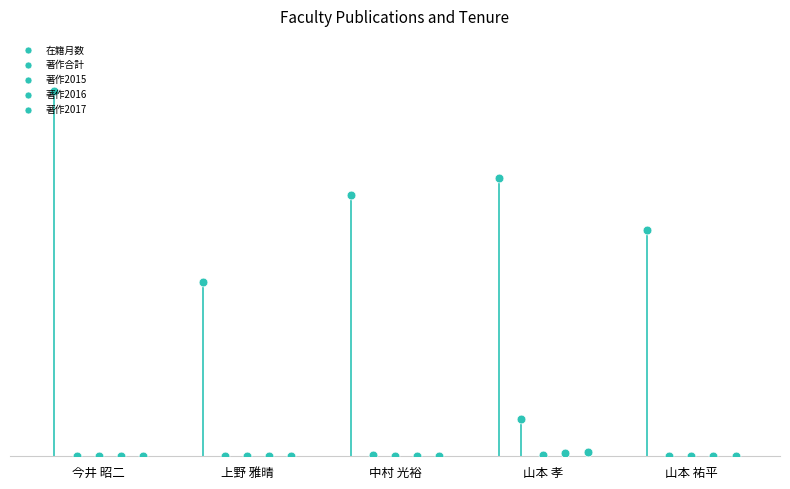

What are all the series names shown in the legend?

在籍月数, 著作合計, 著作2015, 著作2016, 著作2017